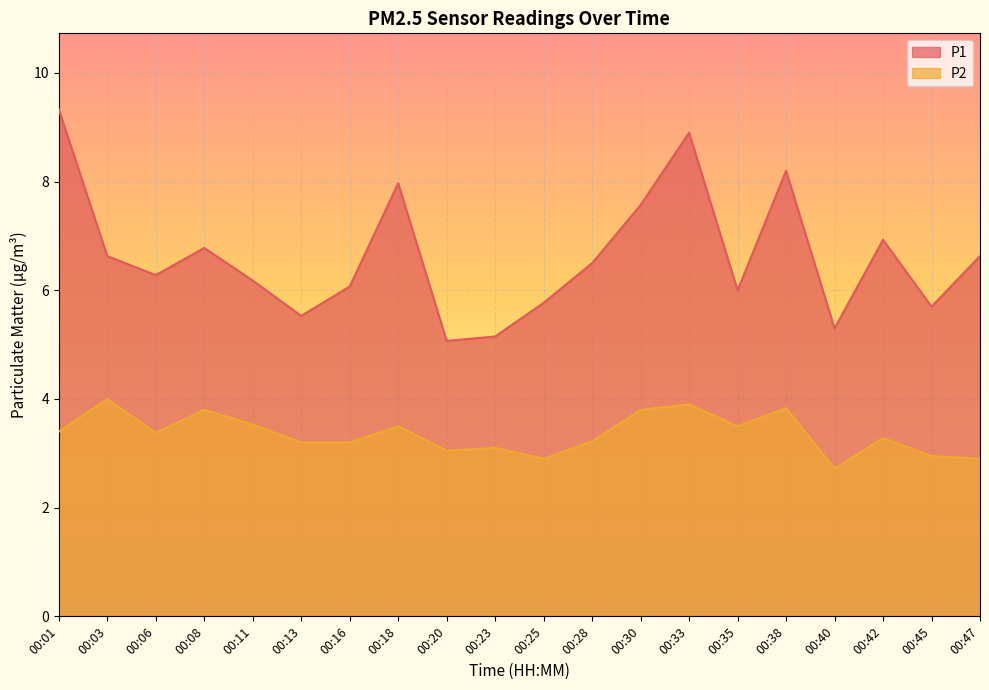

In P1, how many points are higher than both neighbors (excluding endpoints)?

5